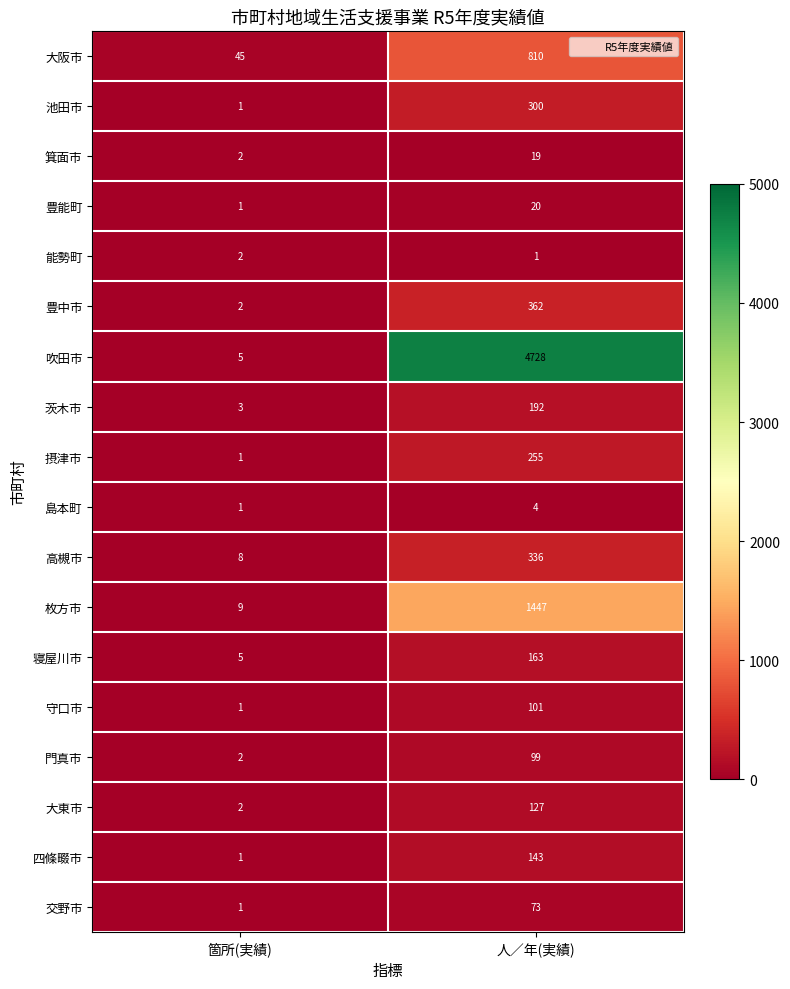

What is the spread (max minus min) of values at 箇所(実績)?

44